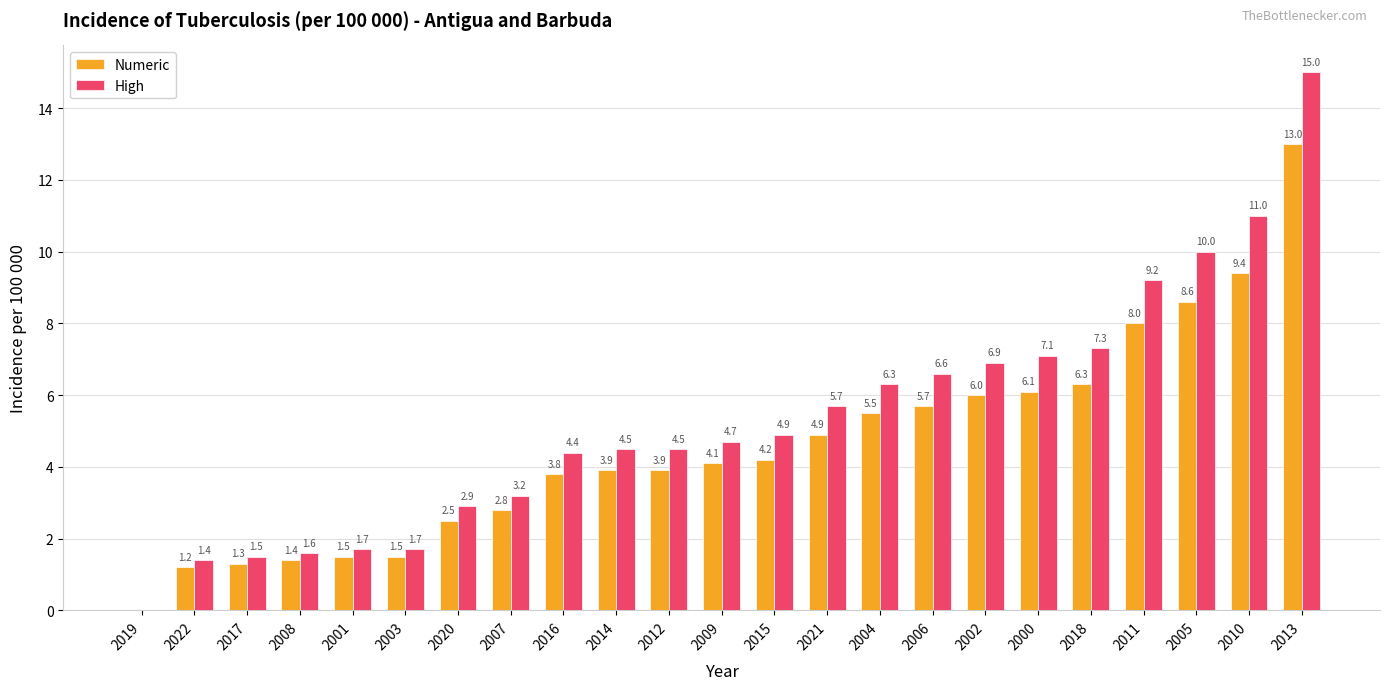

Reading left to right, what are all the values shown in this chart?

Numeric: 2019=0.0	2022=1.2	2017=1.3	2008=1.4	2001=1.5	2003=1.5	2020=2.5	2007=2.8	2016=3.8	2014=3.9	2012=3.9	2009=4.1	2015=4.2	2021=4.9	2004=5.5	2006=5.7	2002=6.0	2000=6.1	2018=6.3	2011=8.0	2005=8.6	2010=9.4	2013=13.0
High: 2019=0.0	2022=1.4	2017=1.5	2008=1.6	2001=1.7	2003=1.7	2020=2.9	2007=3.2	2016=4.4	2014=4.5	2012=4.5	2009=4.7	2015=4.9	2021=5.7	2004=6.3	2006=6.6	2002=6.9	2000=7.1	2018=7.3	2011=9.2	2005=10.0	2010=11.0	2013=15.0